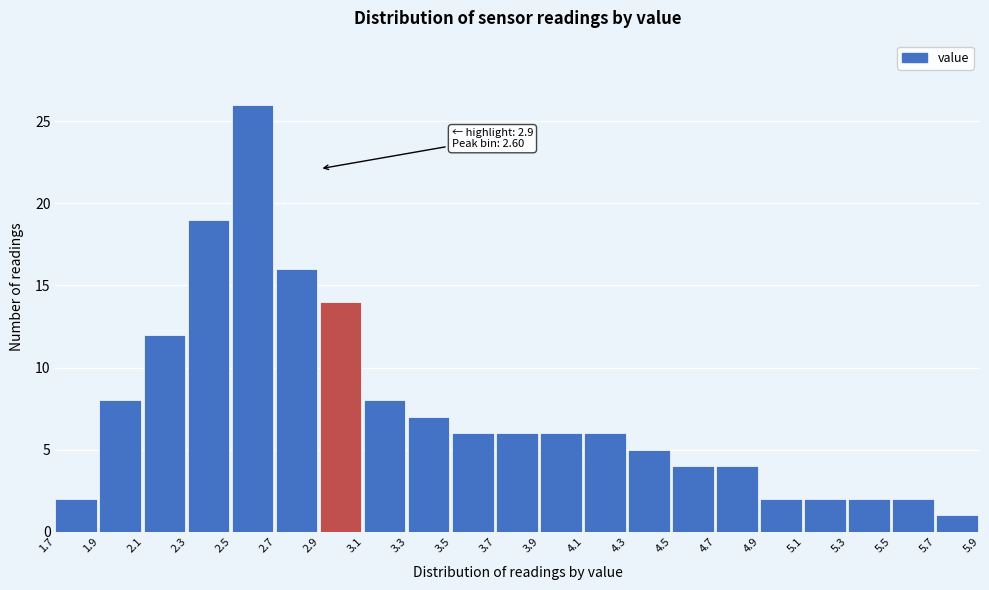

Which range on the x-axis has the tallest bar?

2.5 to 2.7